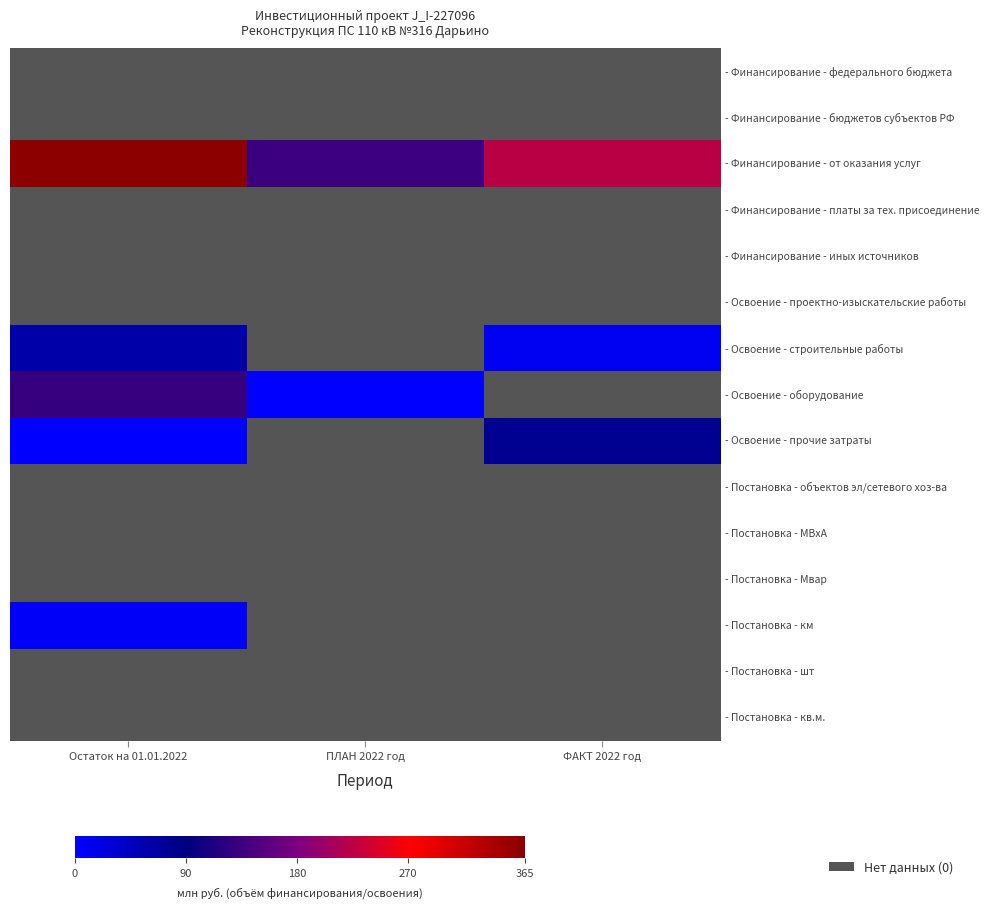

Rank the series by their maximum value, from highest to lowest.

- Финансирование - от оказания услуг, - Освоение - оборудование, - Освоение - прочие затраты, - Освоение - строительные работы, - Постановка - км, - Финансирование - федерального бюджета, - Финансирование - бюджетов субъектов РФ, - Финансирование - платы за тех. присоединение, - Финансирование - иных источников, - Освоение - проектно-изыскательские работы, - Постановка - объектов эл/сетевого хоз-ва, - Постановка - МВxА, - Постановка - Мвар, - Постановка - шт, - Постановка - кв.м.